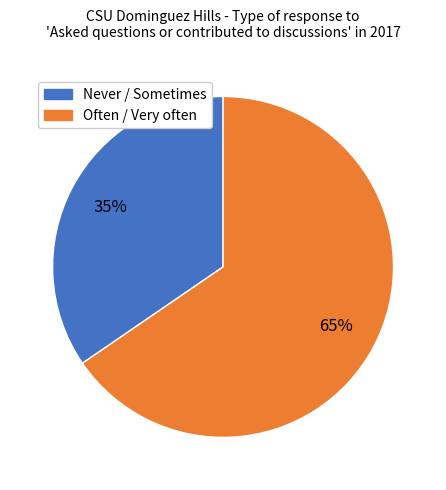

To the nearest percent, what is the average slice percentage?

50%